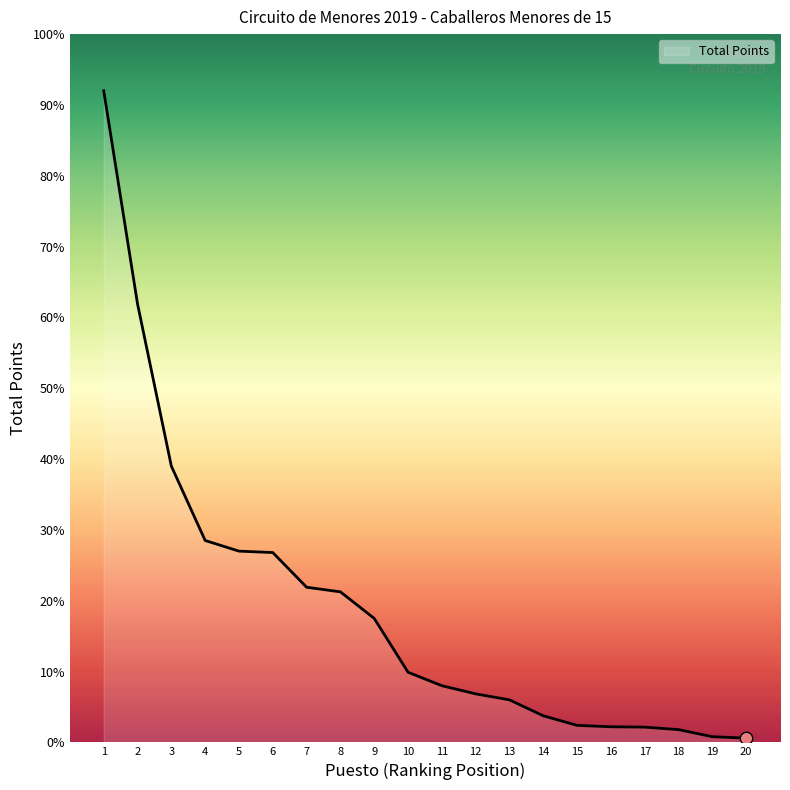

Which has a higher value, 6 or 19?

6